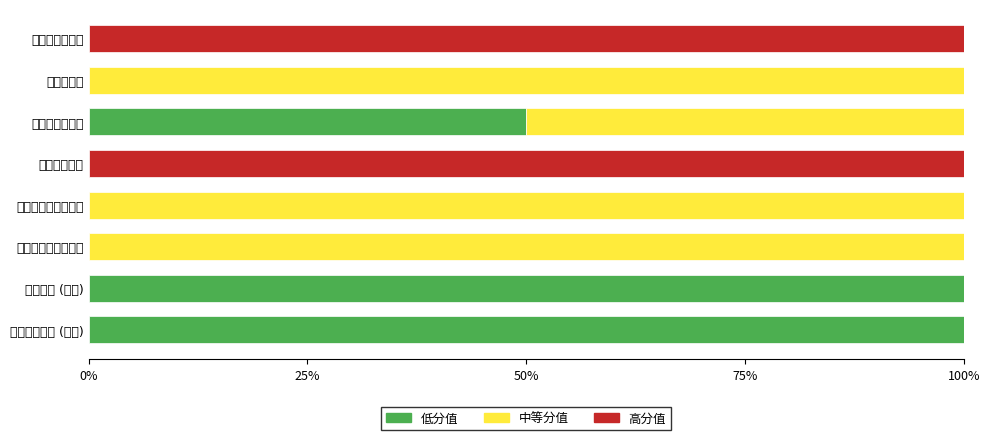

What is the difference between the maximum and minimum values in the 低分值 series?

100